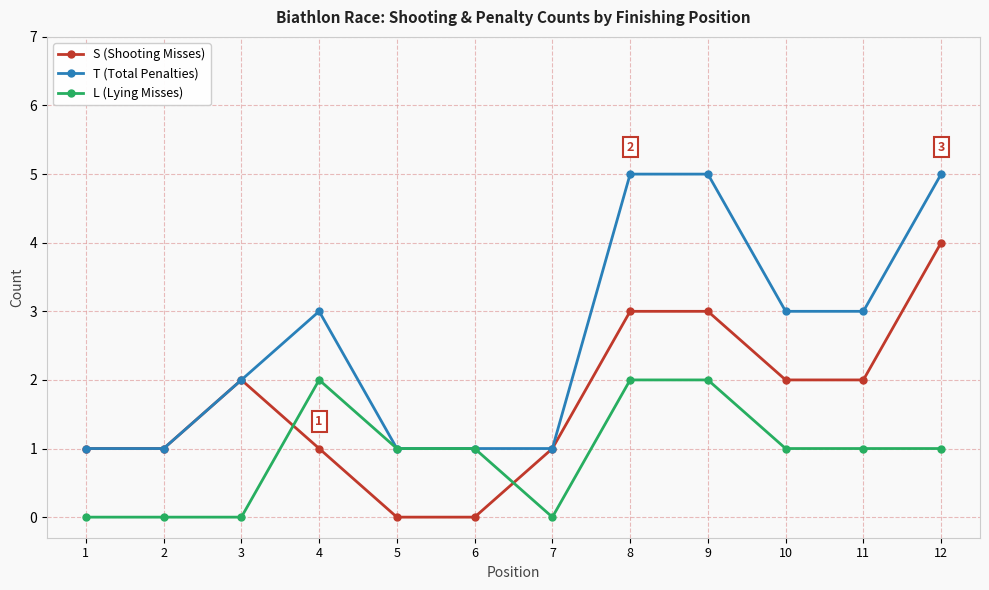

What is the difference between the highest and lowest values at 12?

4